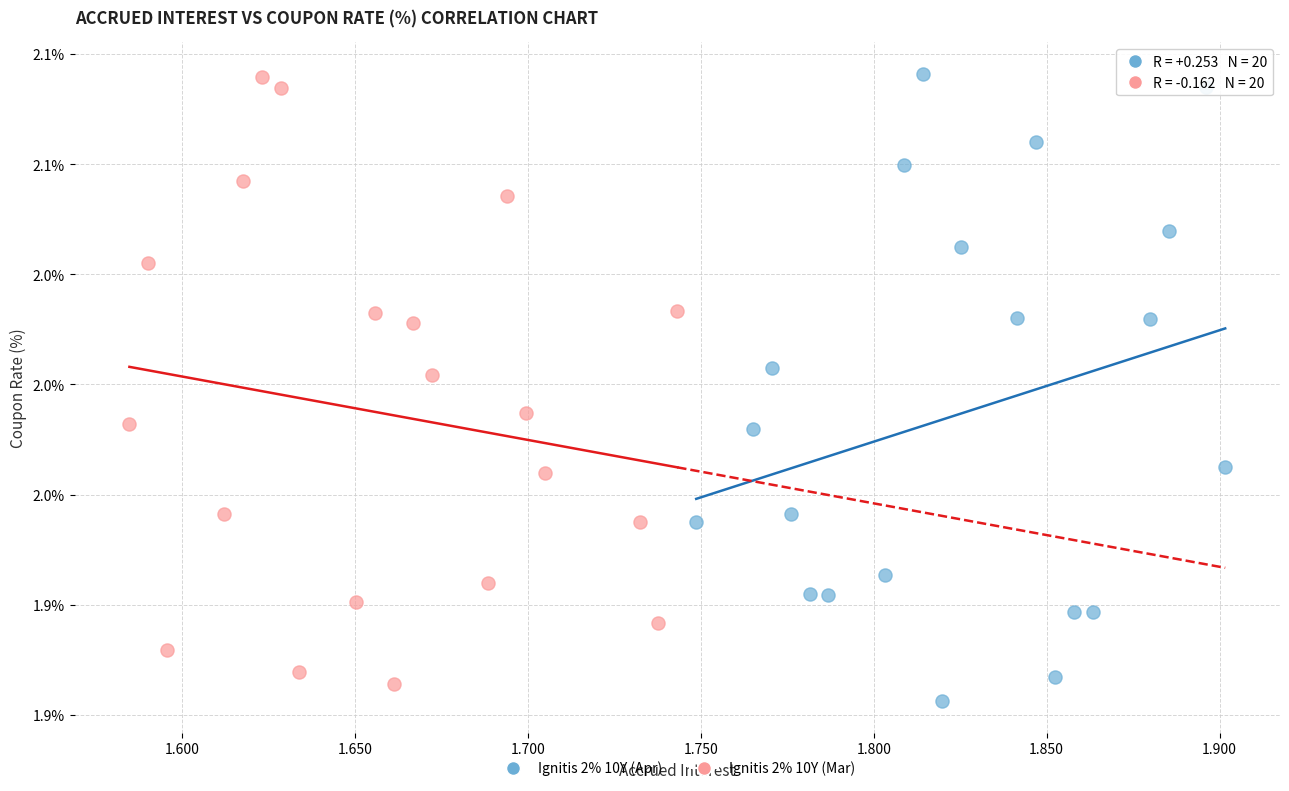

What are all the series names shown in the legend?

Ignitis 2% 10Y (Apr), Ignitis 2% 10Y (Mar)